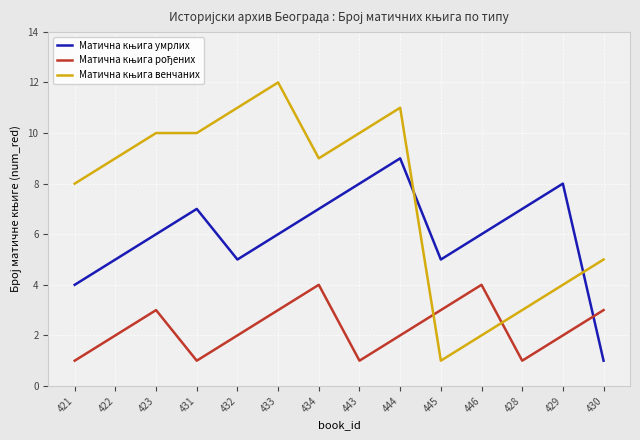

What position from the left is 421?

1